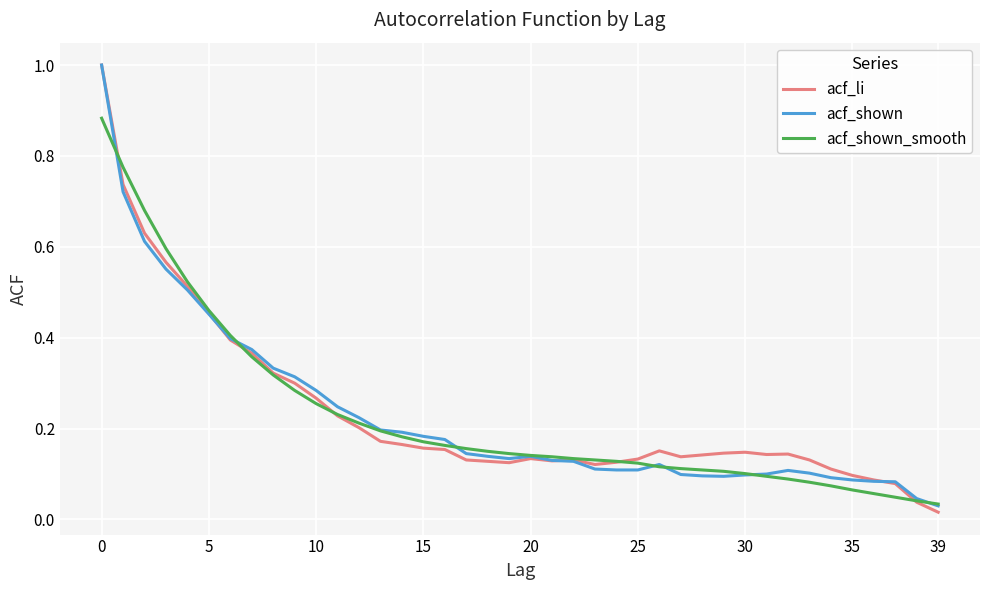

What is the highest value of the acf_li series?

1.0